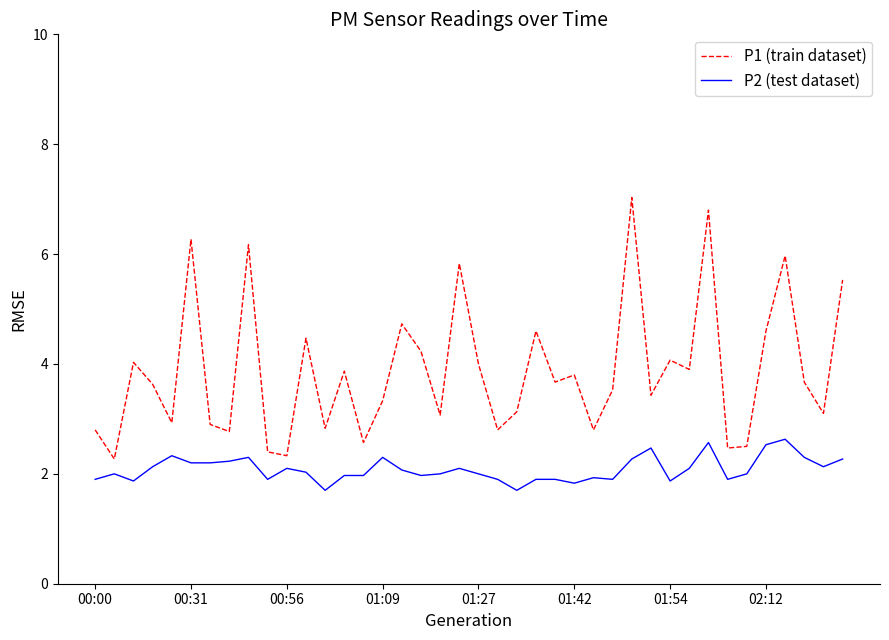

List the series in order of their peak value, highest first.

P1 (train dataset), P2 (test dataset)